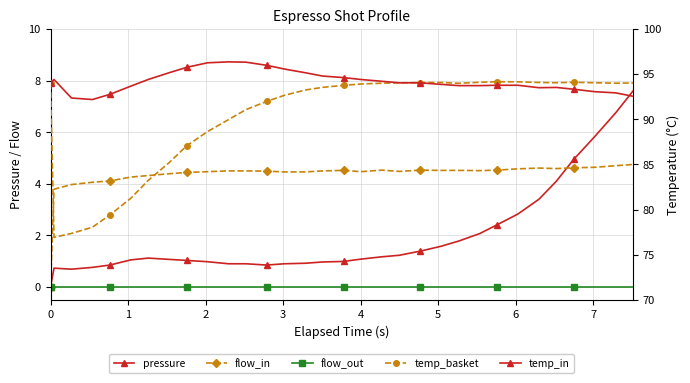

True or false: flow_in and flow_out cross at least once.

False